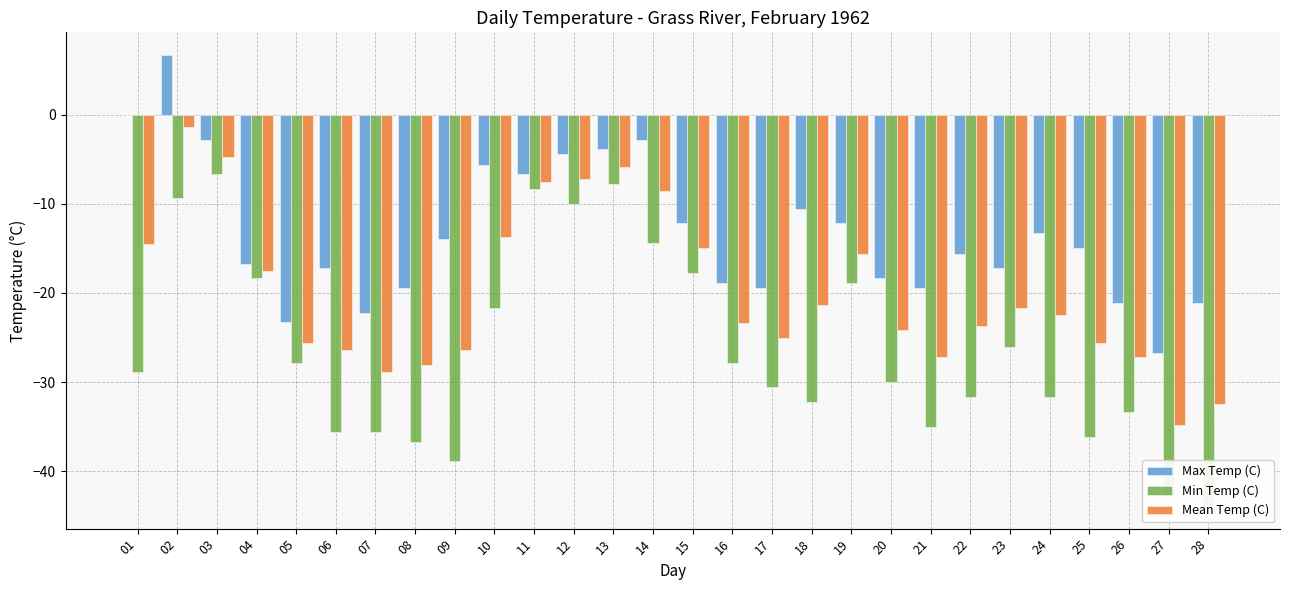

Rank the categories by Mean Temp (C) value from highest to lowest.

02, 03, 13, 12, 11, 14, 10, 01, 15, 19, 04, 18, 23, 24, 16, 22, 20, 17, 05, 25, 06, 09, 21, 26, 08, 07, 28, 27